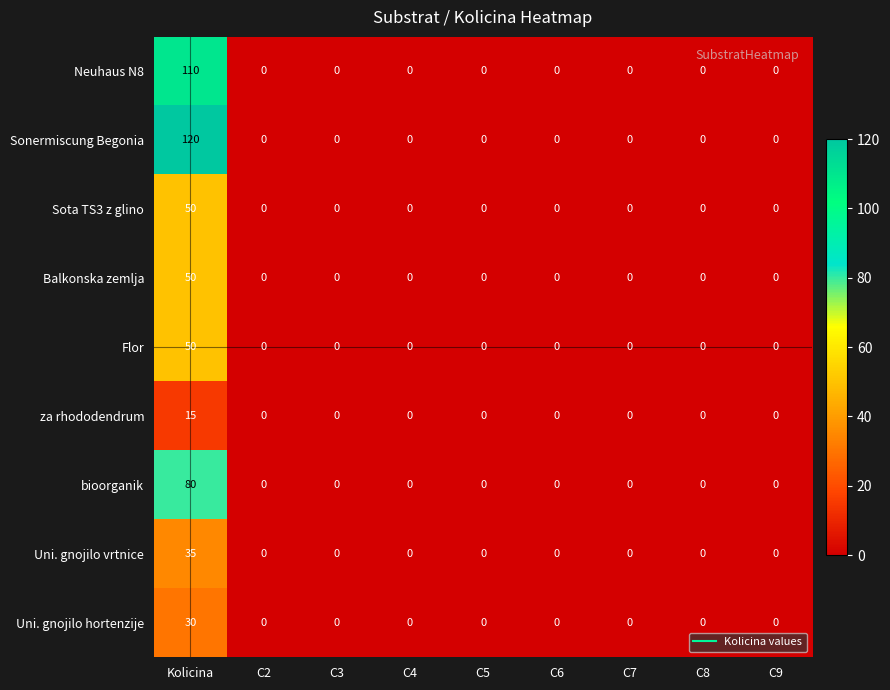

The Sonermiscung Begonia series shows 79 at C5. True or false?

False